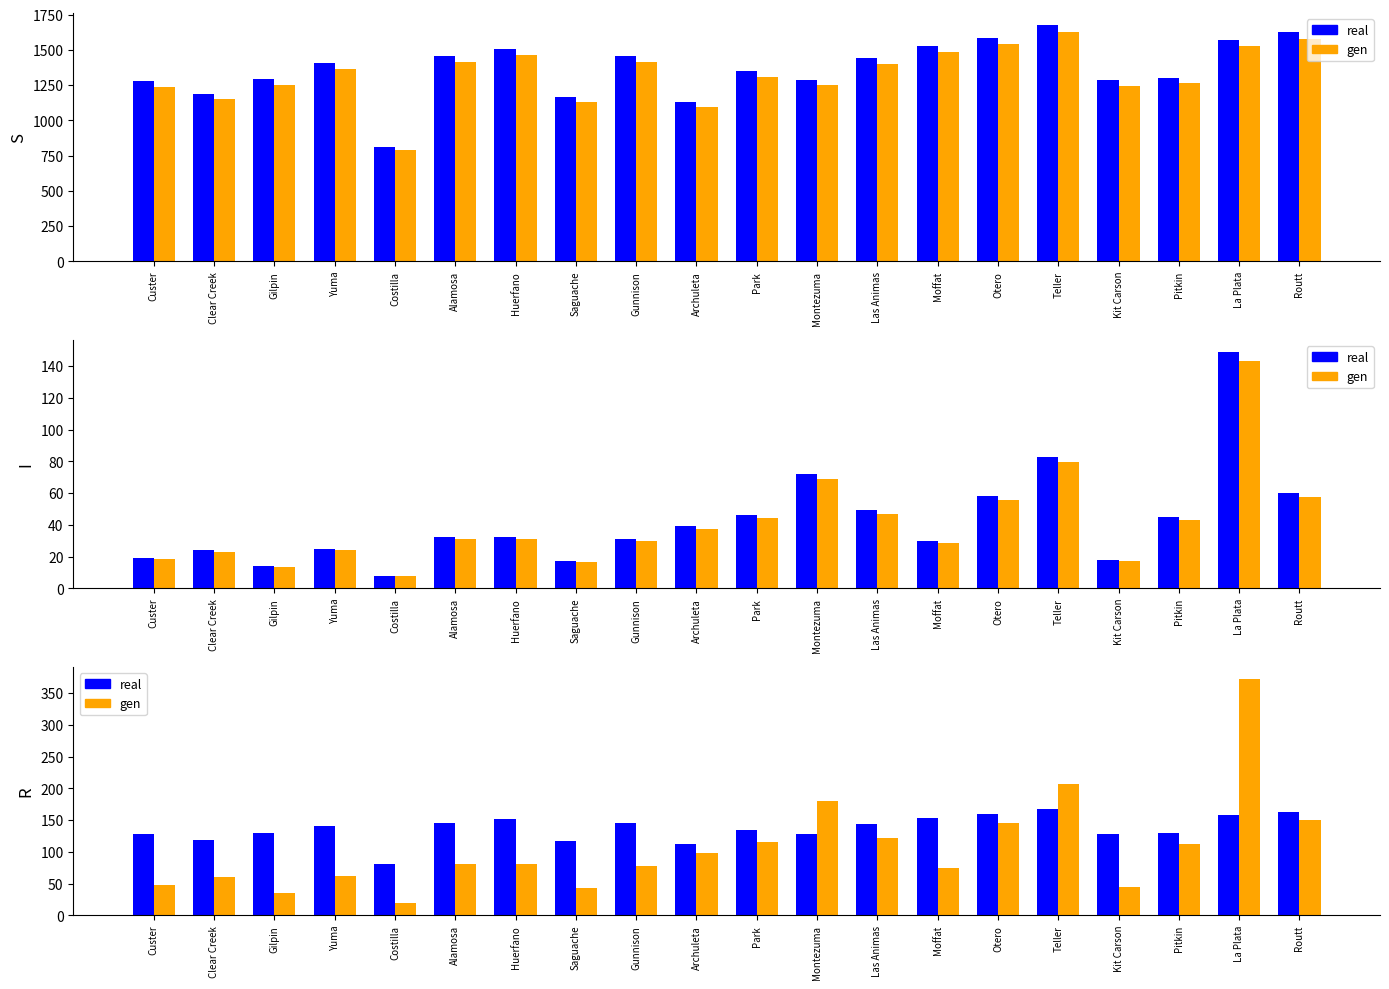

At which label does real first exceed 140?

Yuma